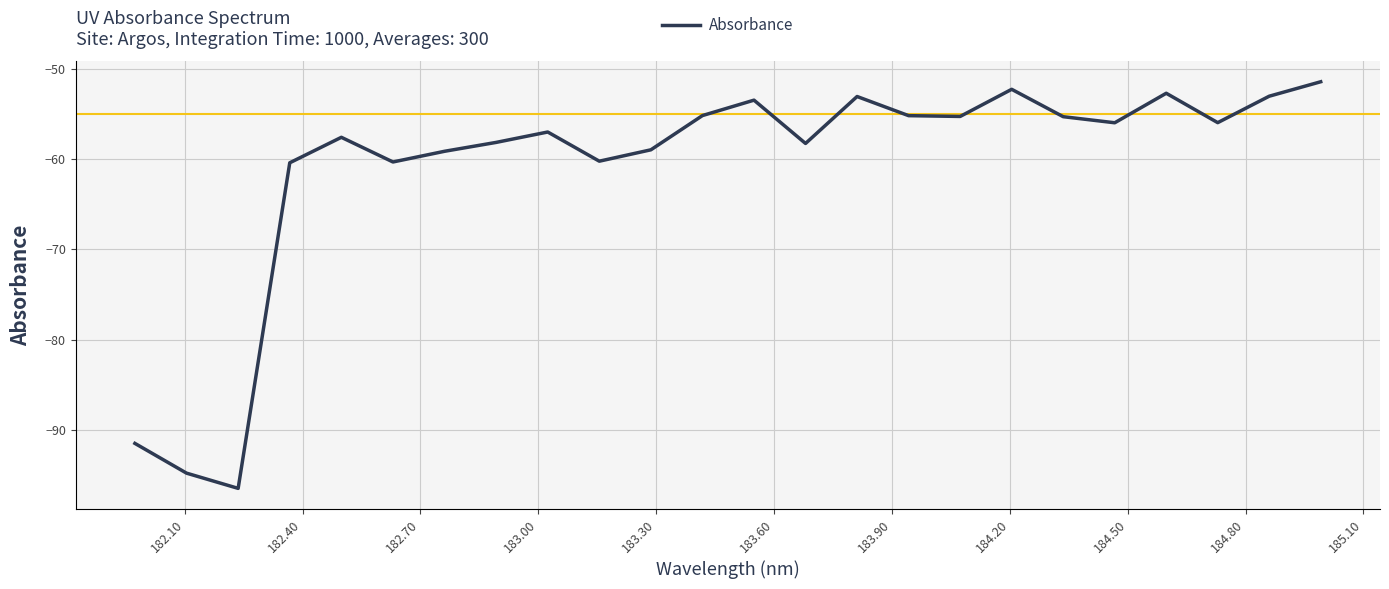

What is the smallest value displayed?

-96.5